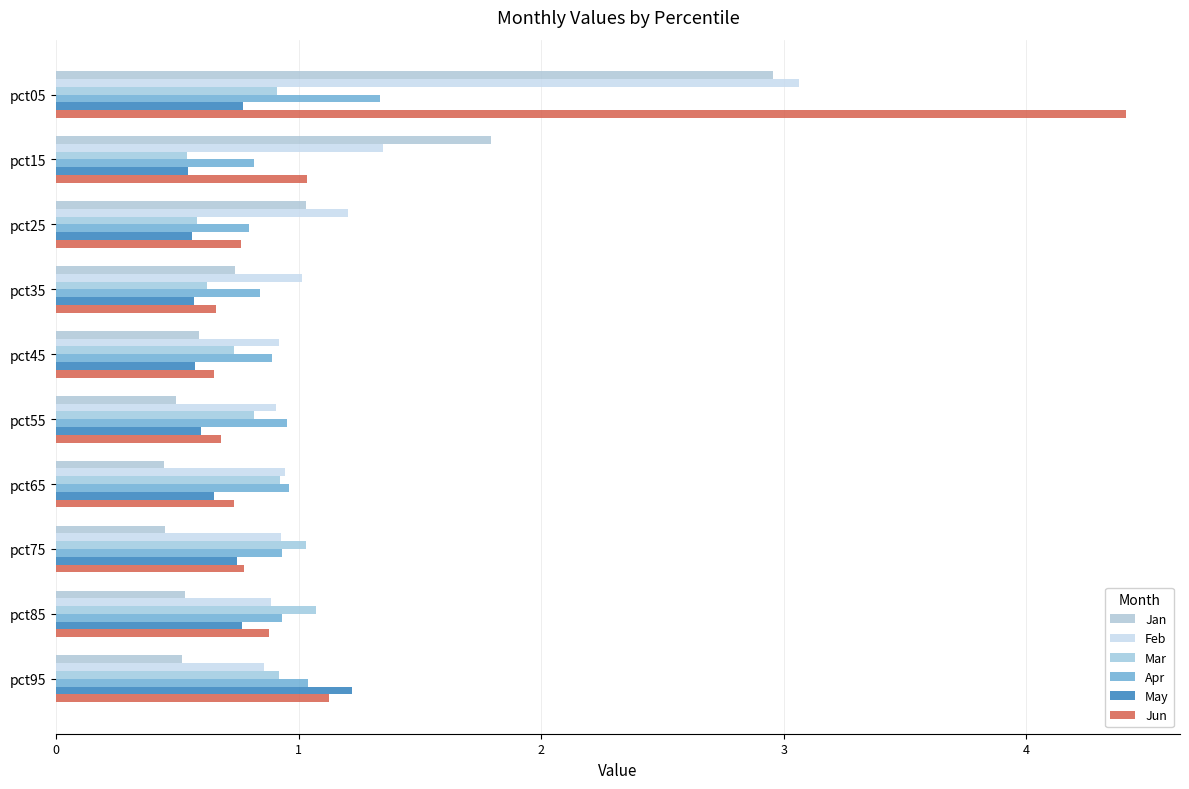

What is the difference between the second highest and second lowest values in the Mar series?

0.4